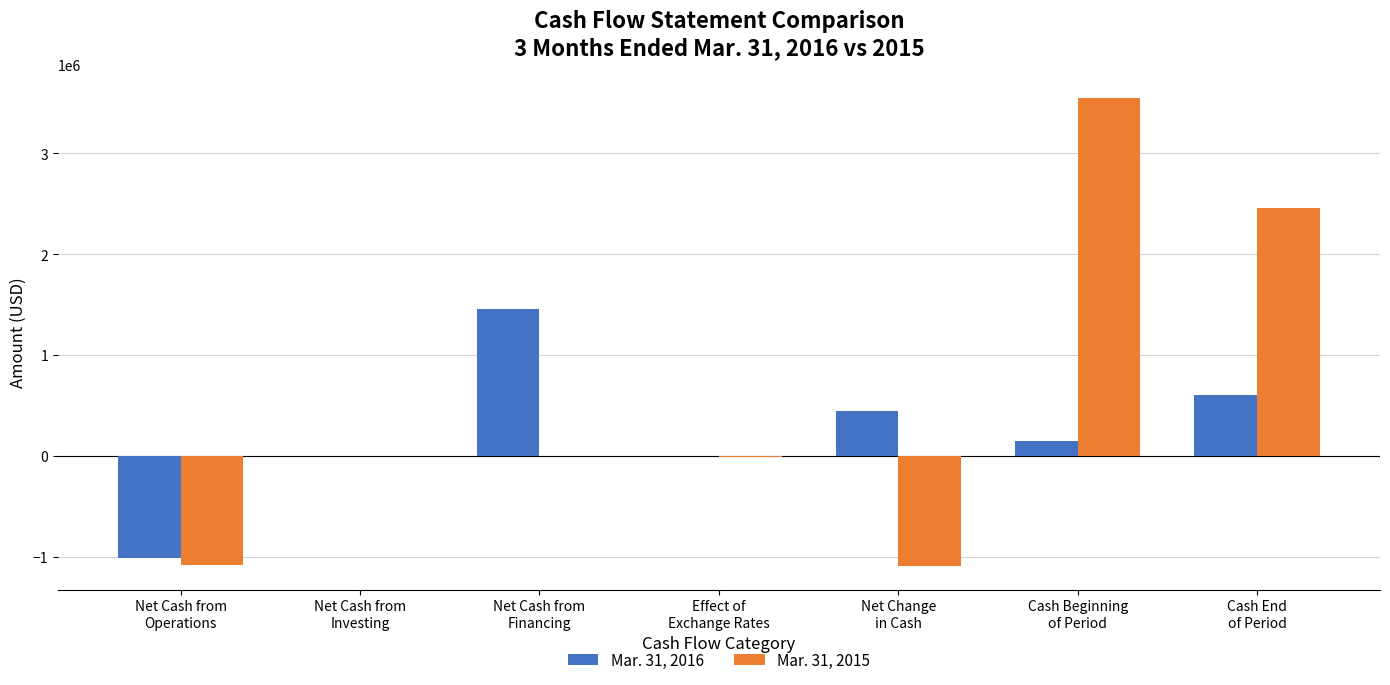

At which category is the sum across all series the highest?

Cash Beginning
of Period